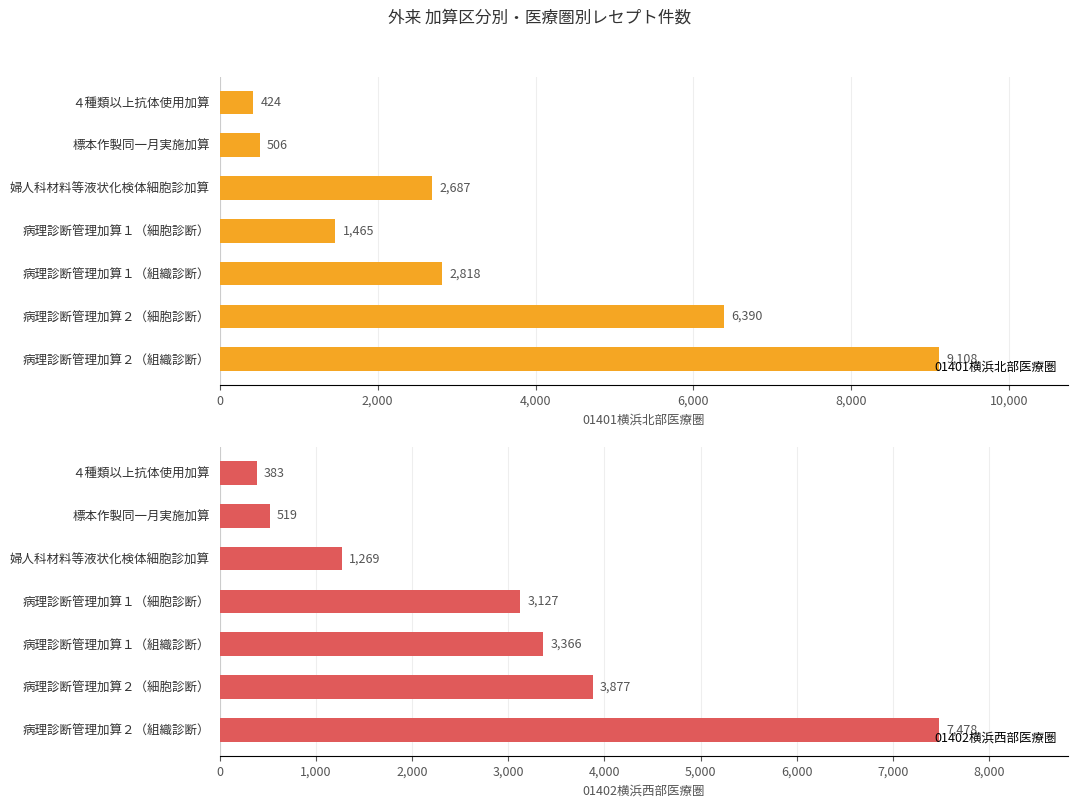

True or false: 01402横浜西部医療圏 has a value of 7478 at 病理診断管理加算２（組織診断）.

True